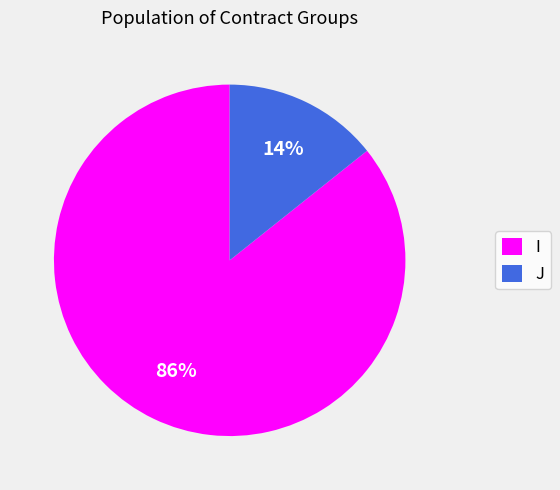

Which category has the biggest portion of the pie?

I